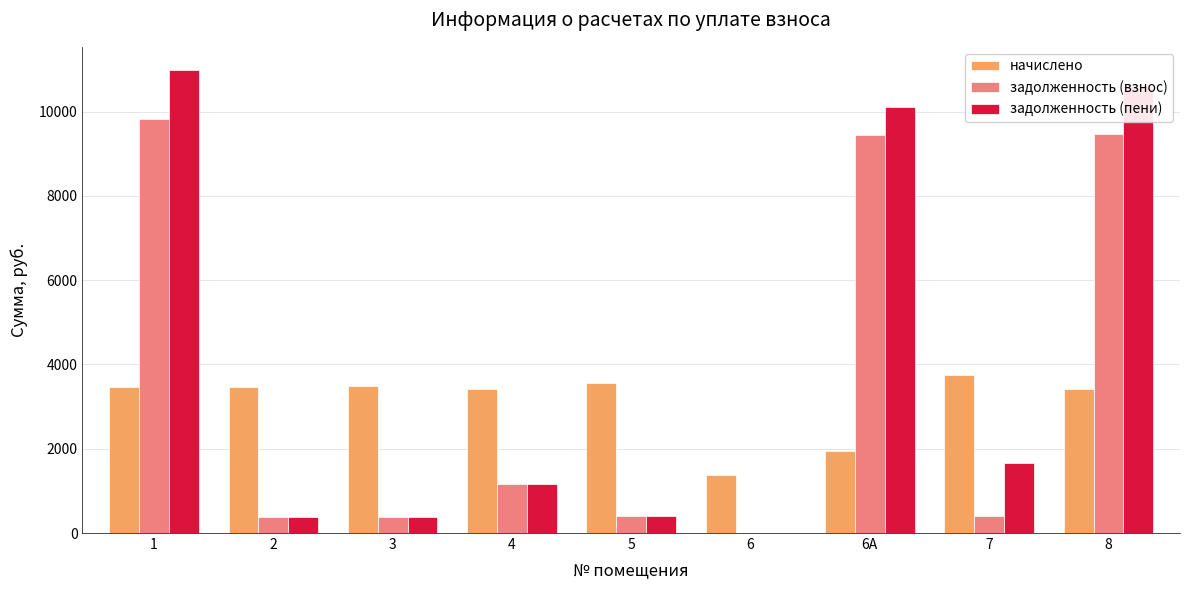

What value does the задолженность (пени) series have at 2?

383.7